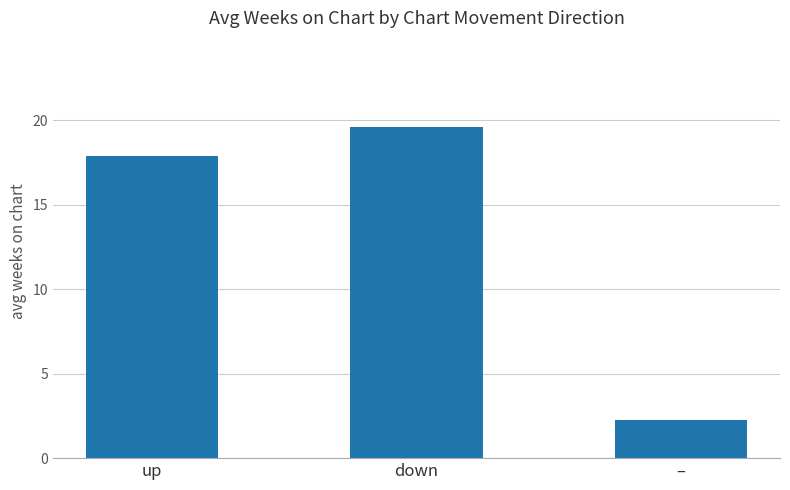

True or false: the data shows 1.0 at –.

False